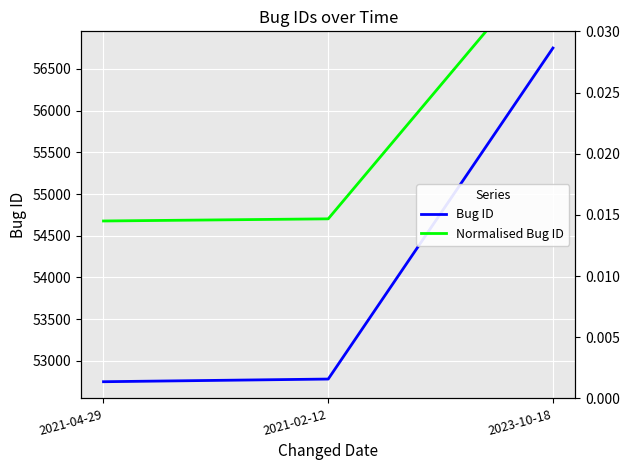

At which label does Normalised Bug ID reach its minimum?

2021-04-29